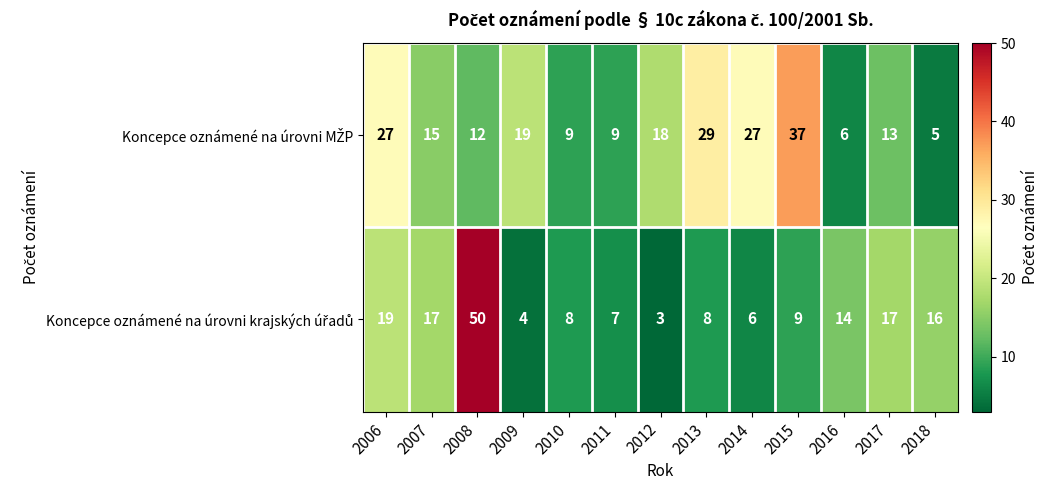

What is the total value across all series at 2016?

20